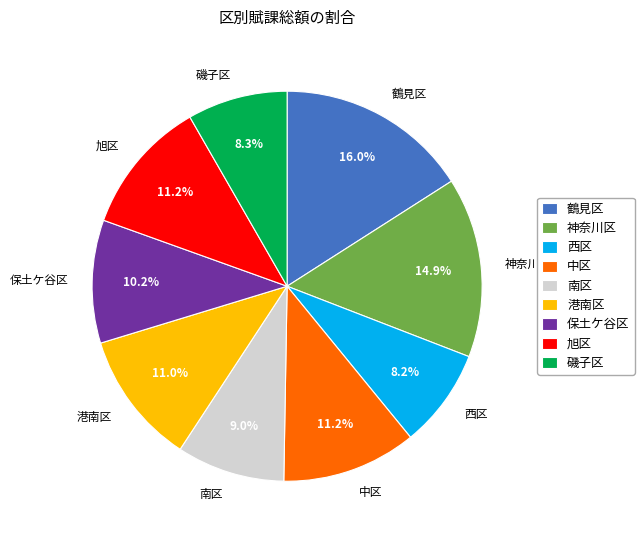

Which has a higher value, 港南区 or 鶴見区?

鶴見区